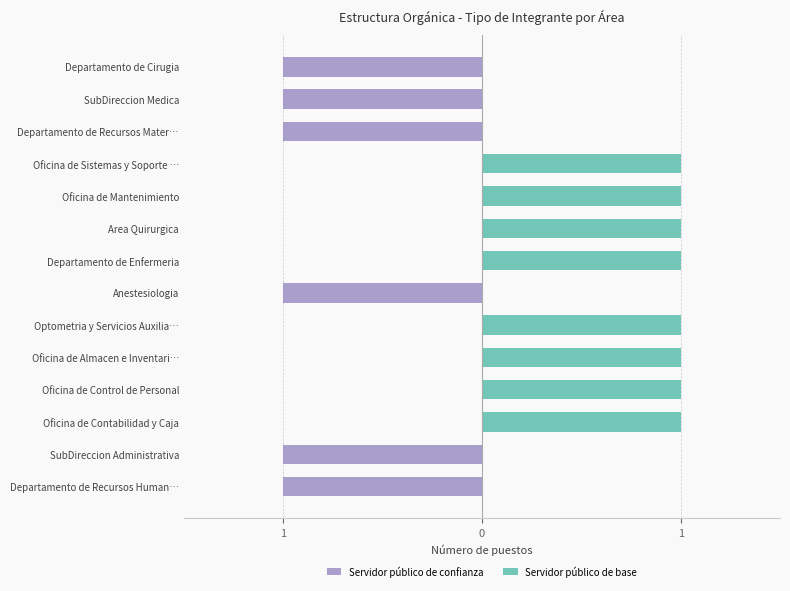

At how many categories does at least one series exceed 0?

8